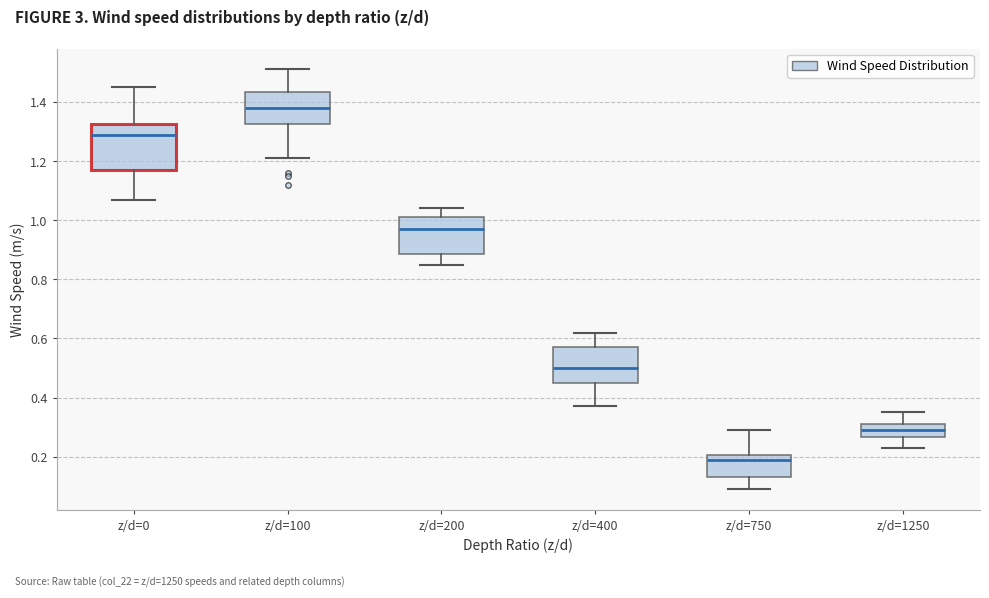

Which box has the highest median line?

z/d=100